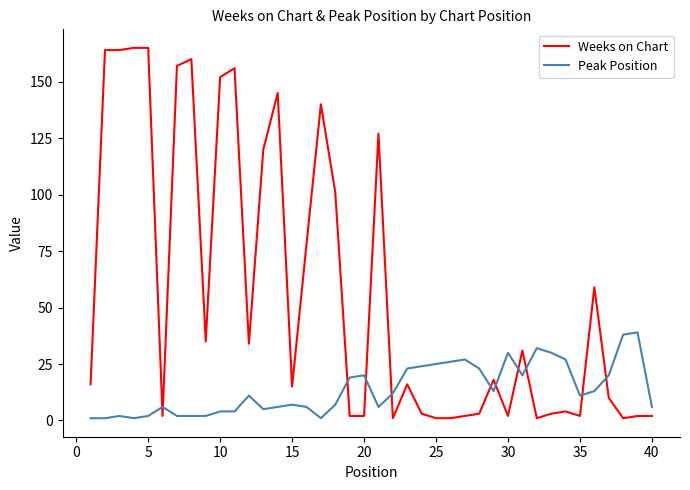

What is the minimum value shown in the chart?

1